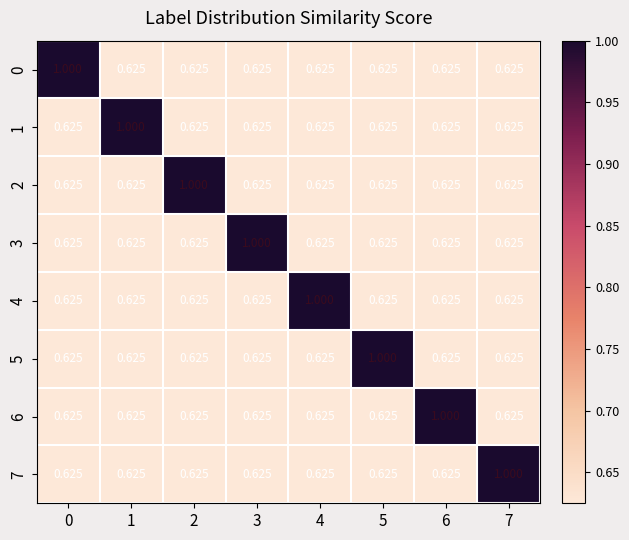

How many categories are shown in the chart?

8